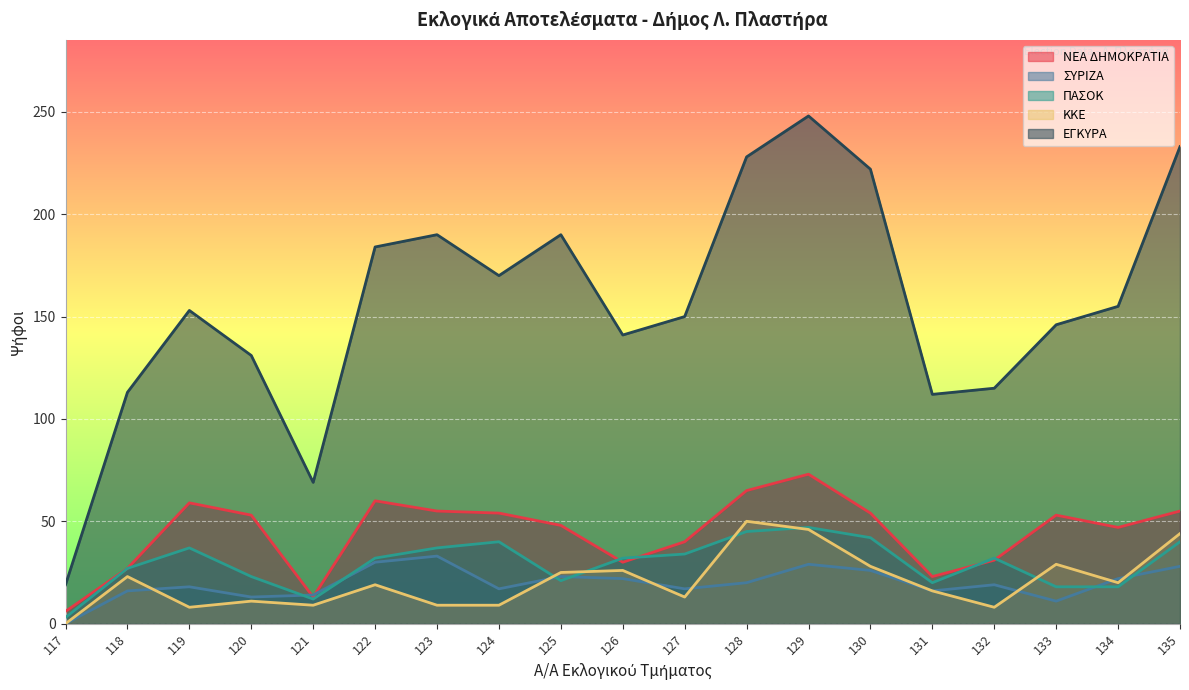

What is the value of the ΚΟΜΜΟΥΝΙΣΤΙΚΟ ΚΟΜΜΑ ΕΛΛΑΔΑΣ point at the 10th from the left?

26